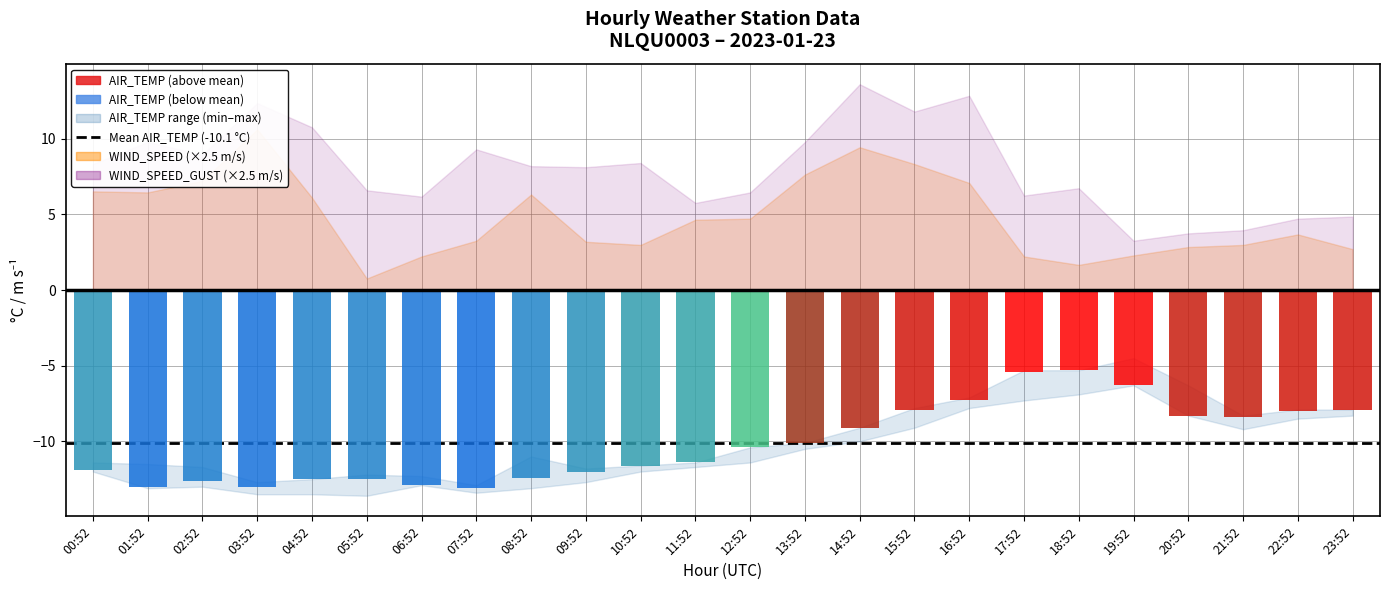

At which label does WIND_SPEED_GUST reach its minimum?

19:52